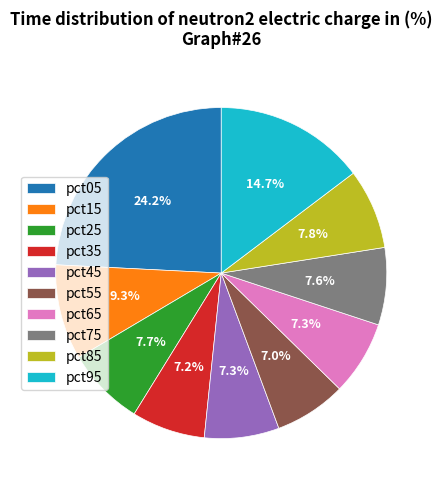

The pct75 slice represents 8% of the pie. True or false?

True